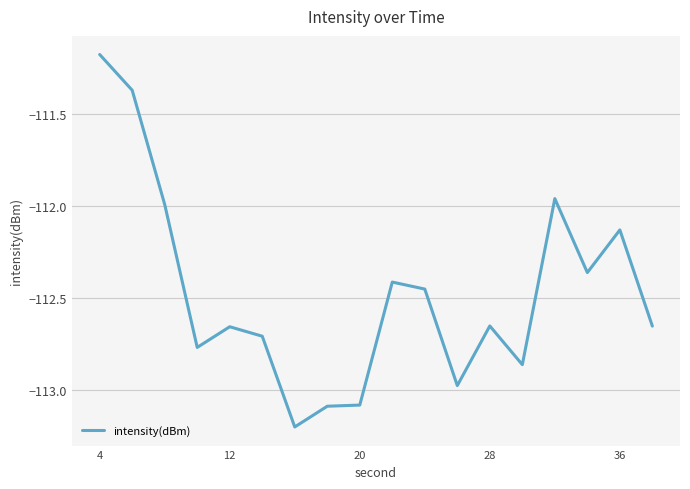

What is the smallest value displayed?

-113.2